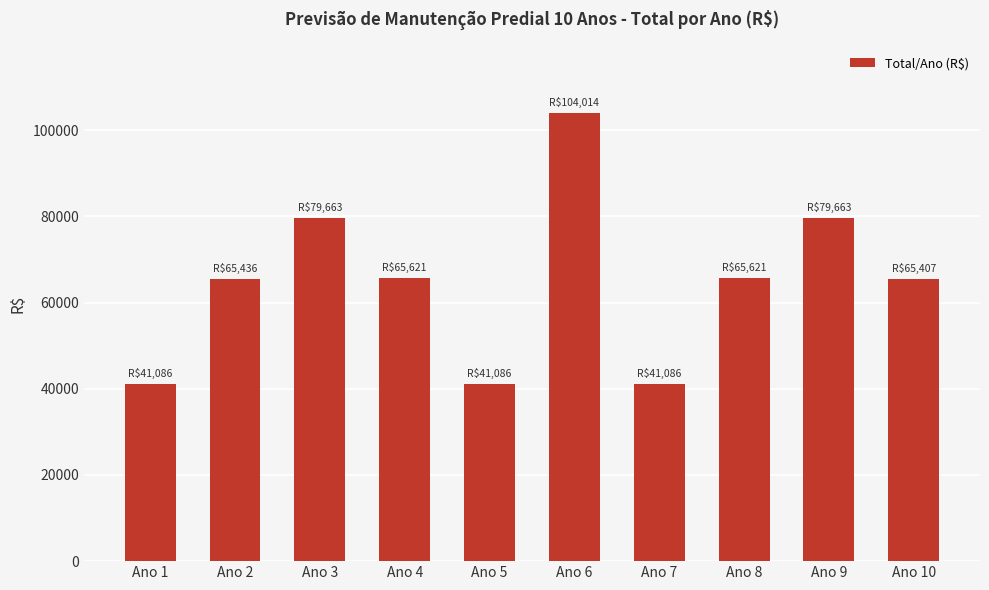

Approximately how many times larger is the value at Ano 1 compared to Ano 4?

0.6